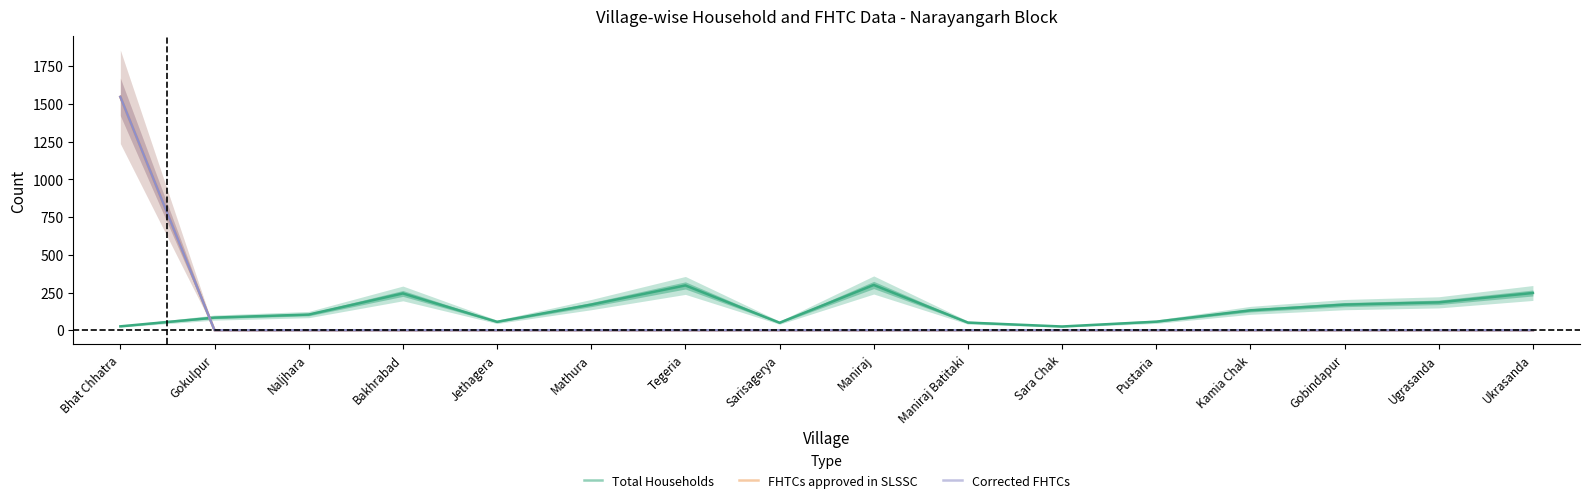

True or false: Corrected FHTCs has a value of 818 at Maniraj Batitaki.

False